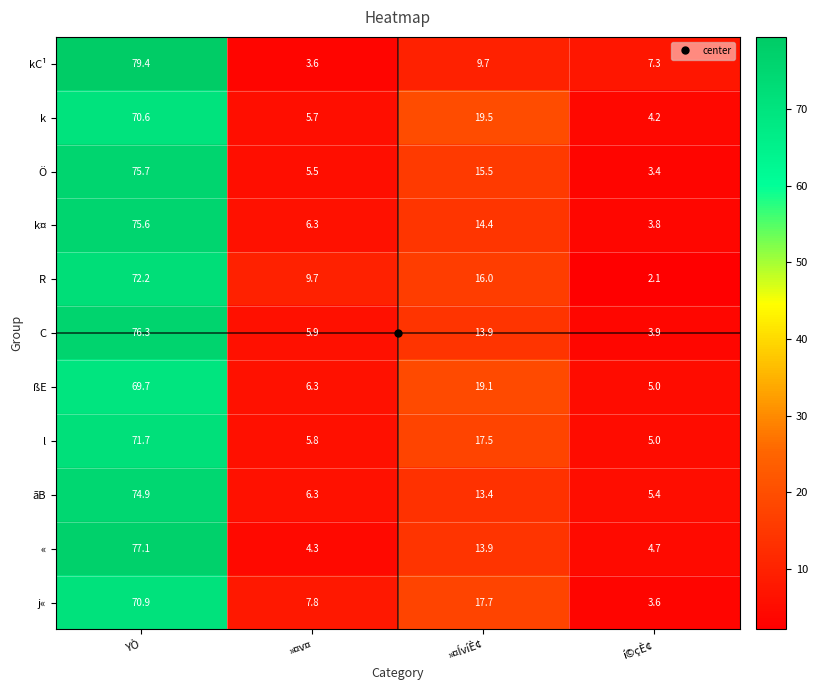

True or false: j« has a value of 106.4 at YÒ.

False